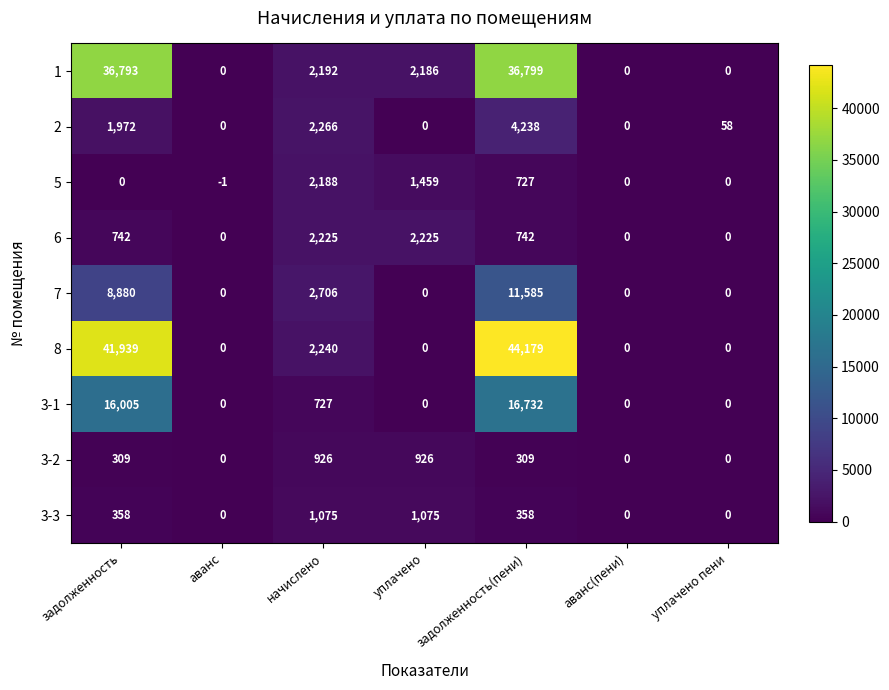

At which category is the sum across all series the highest?

задолженность(пени)